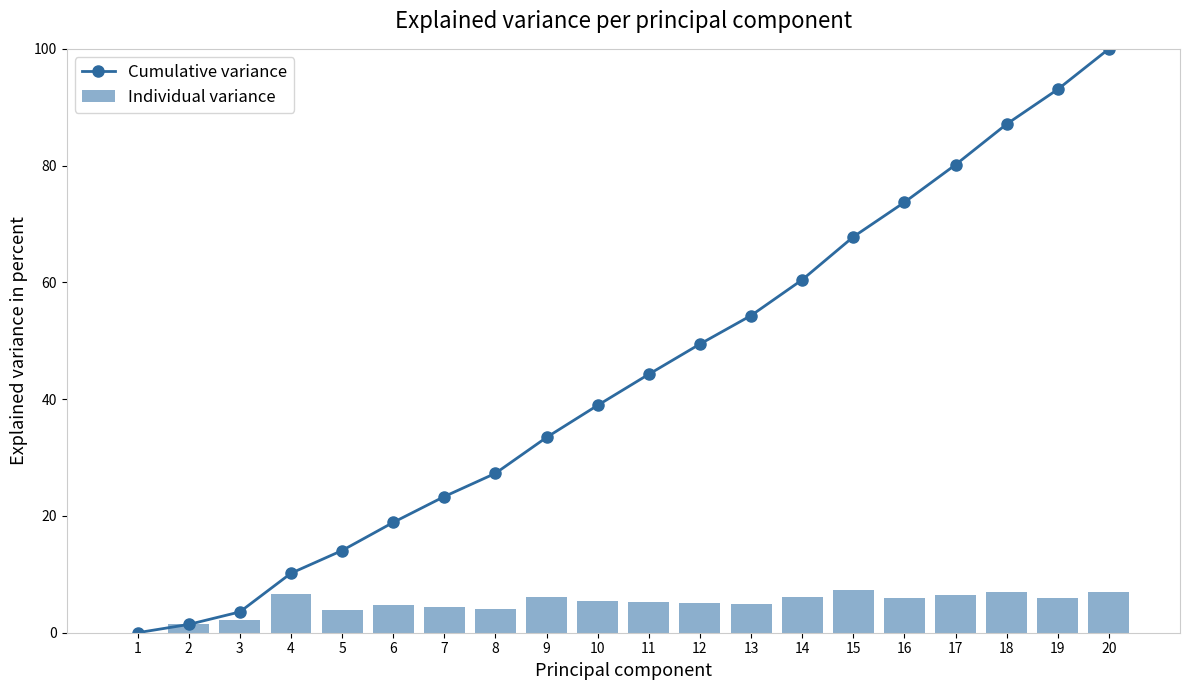

Where is Cumulative variance nearest to the value 50?

12